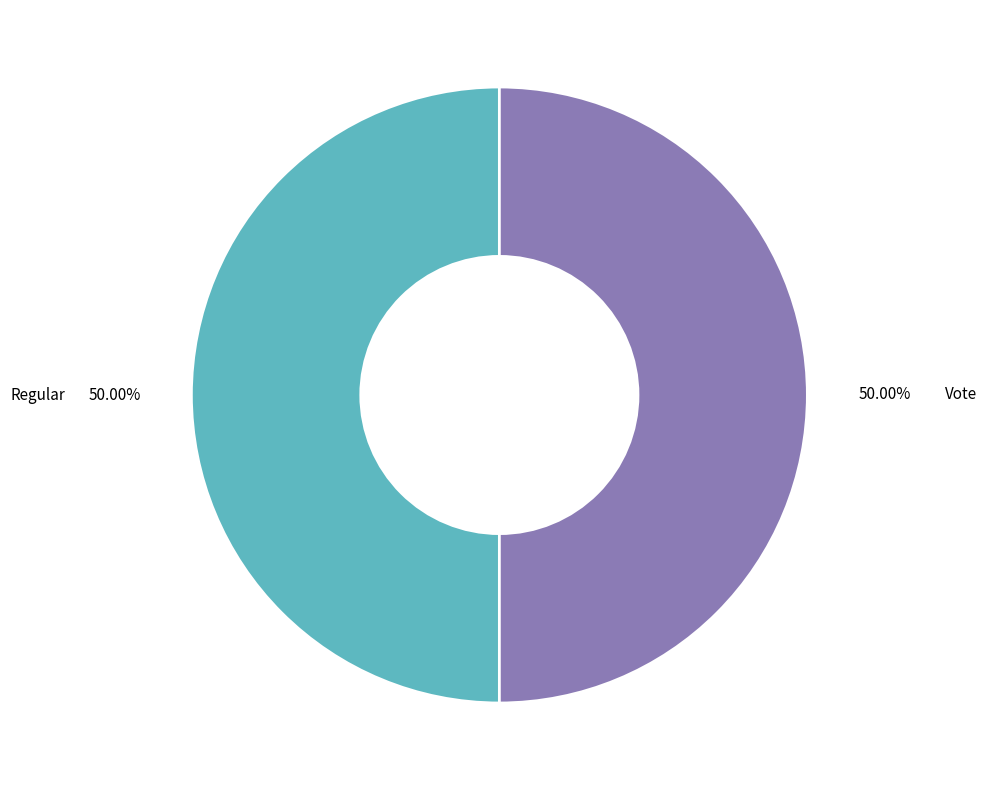

Count the number of slices in the pie.

2